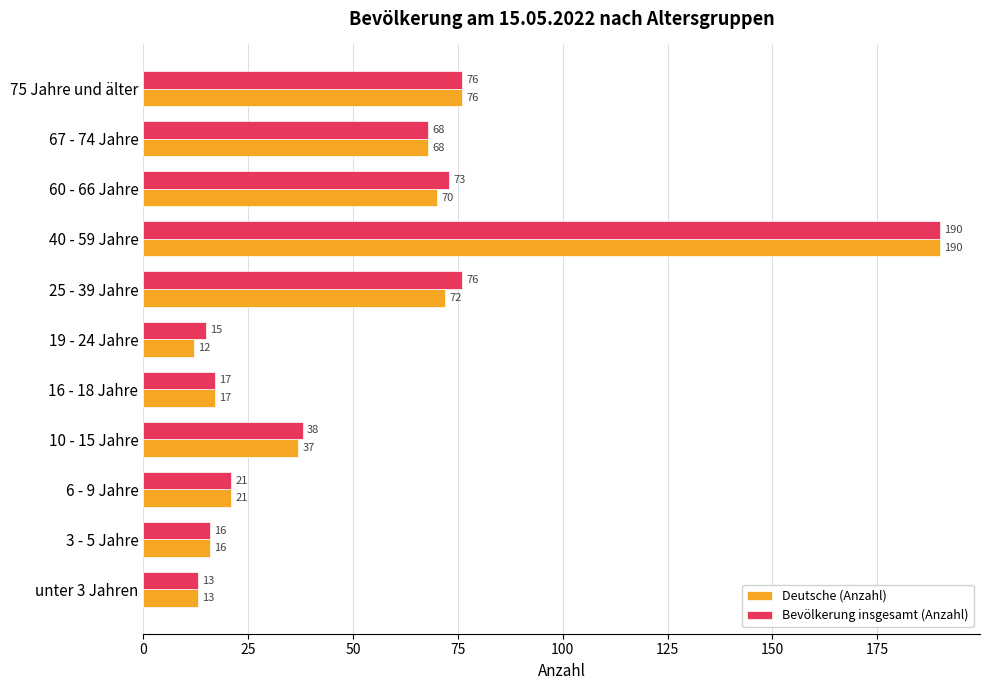

What is the difference between the maximum and minimum values in the Deutsche (Anzahl) series?

178